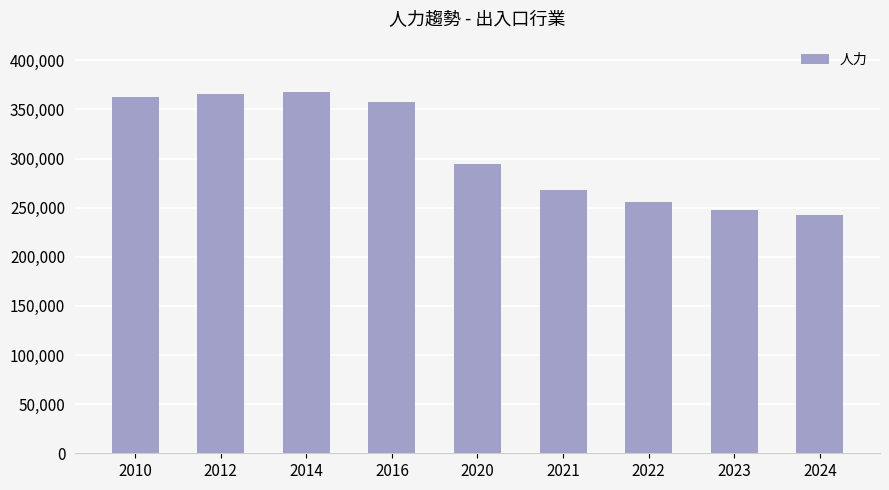

What is the difference between the values at 2010 and 2022?

106615